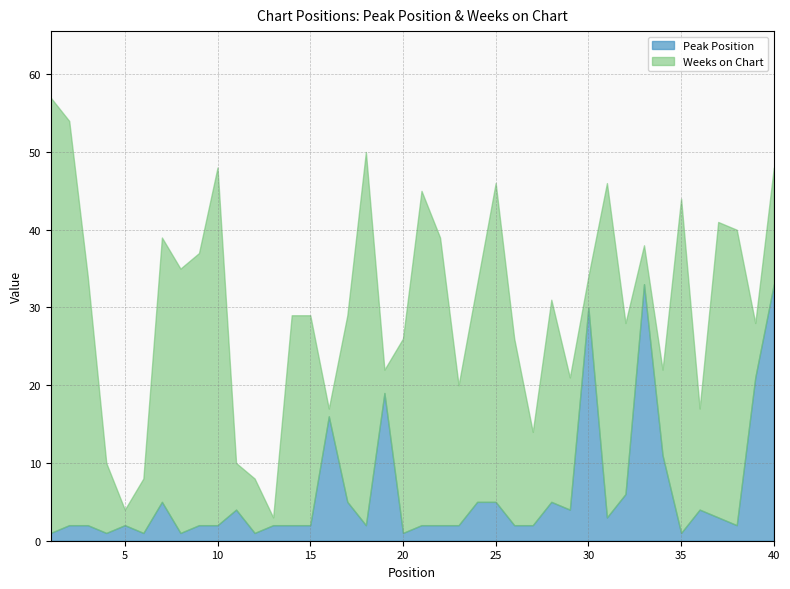

Does the chart have visible grid lines?

Yes